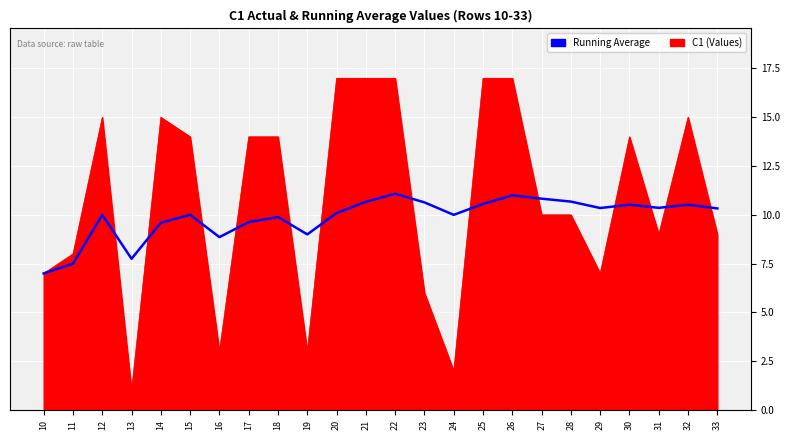

At which label does Running Average reach its minimum?

10